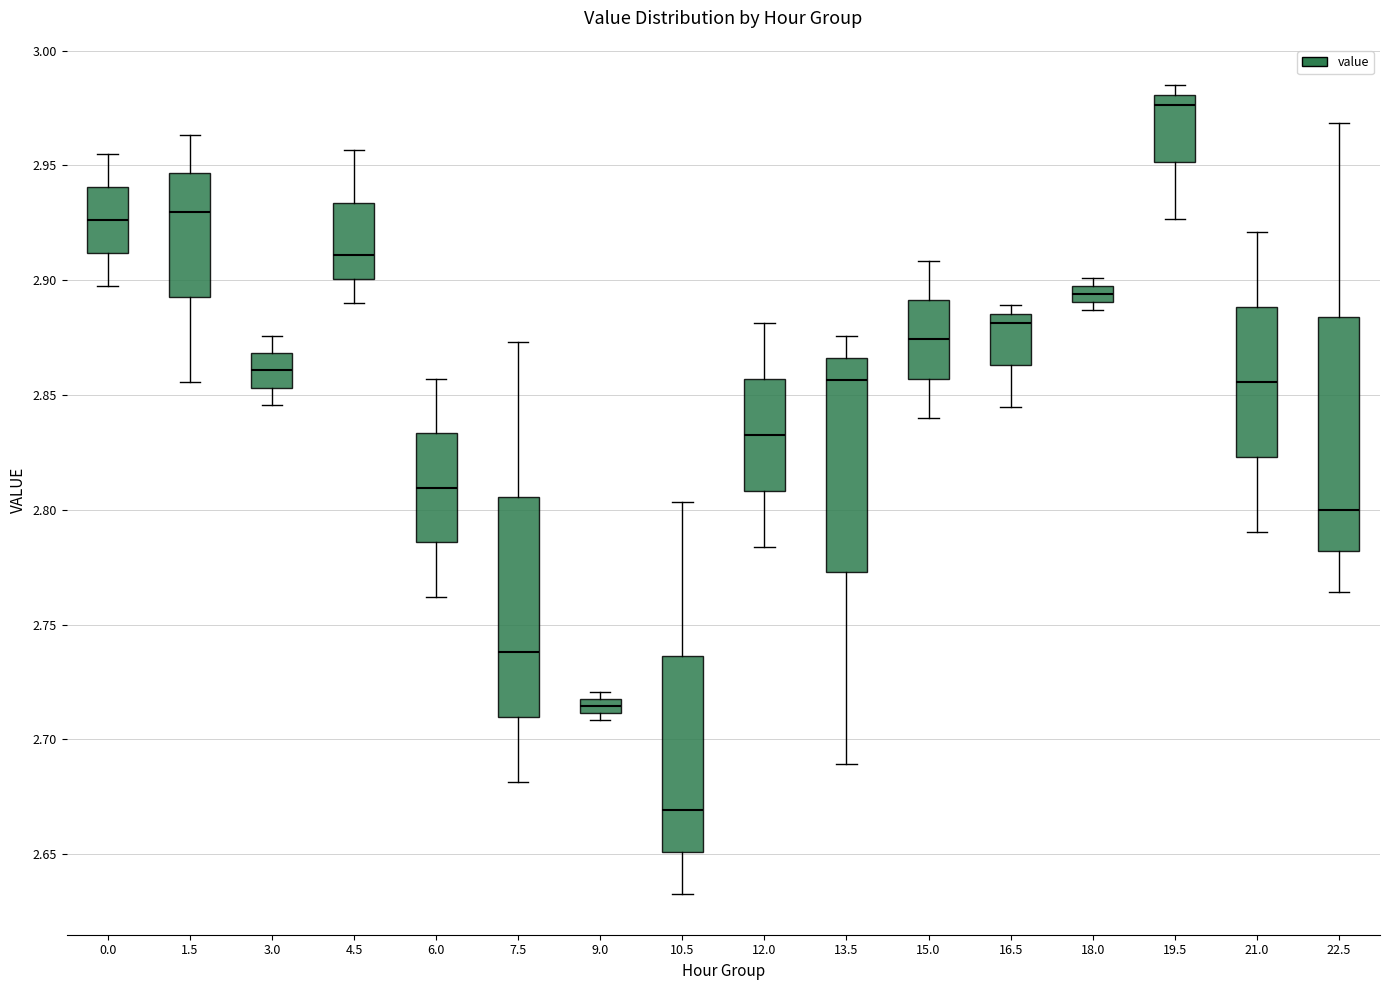

Where is the lower edge of the box at x = 4.5 on the y-axis? The values are not printed on the chart, so give them approximately, as read against the axis.

2.900